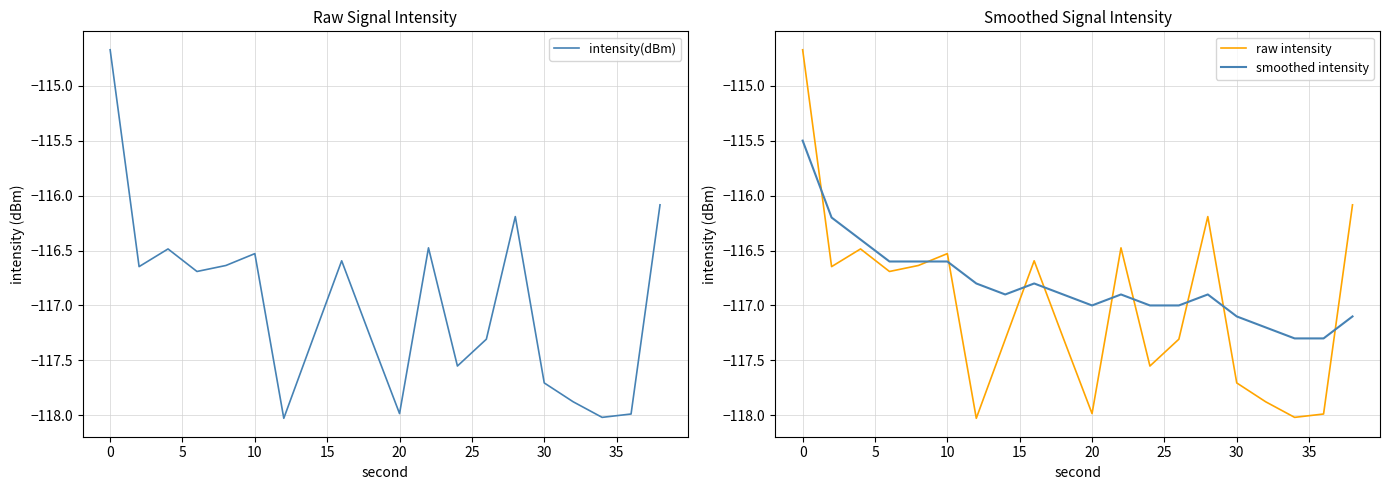

At which label does intensity(dBm) reach its peak?

0